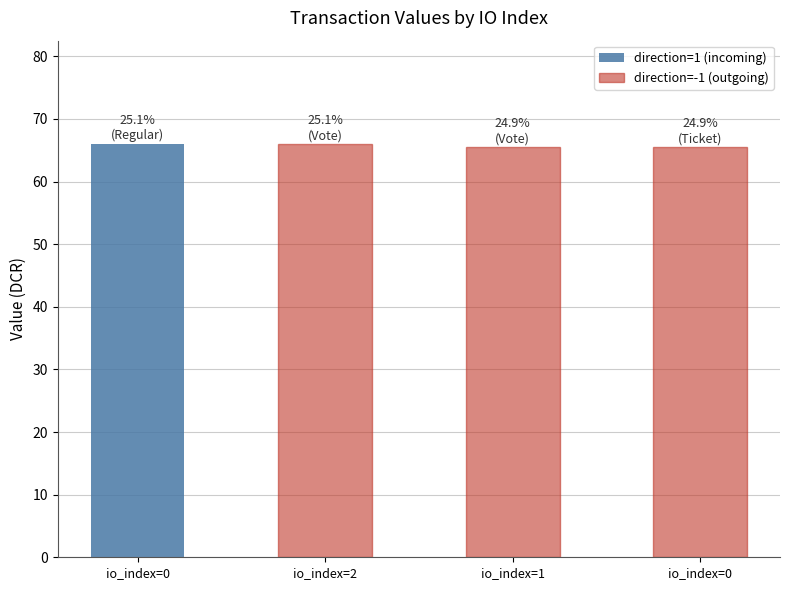

The value of direction=-1 (outgoing) at io_index=2 is 26.0. True or false?

False